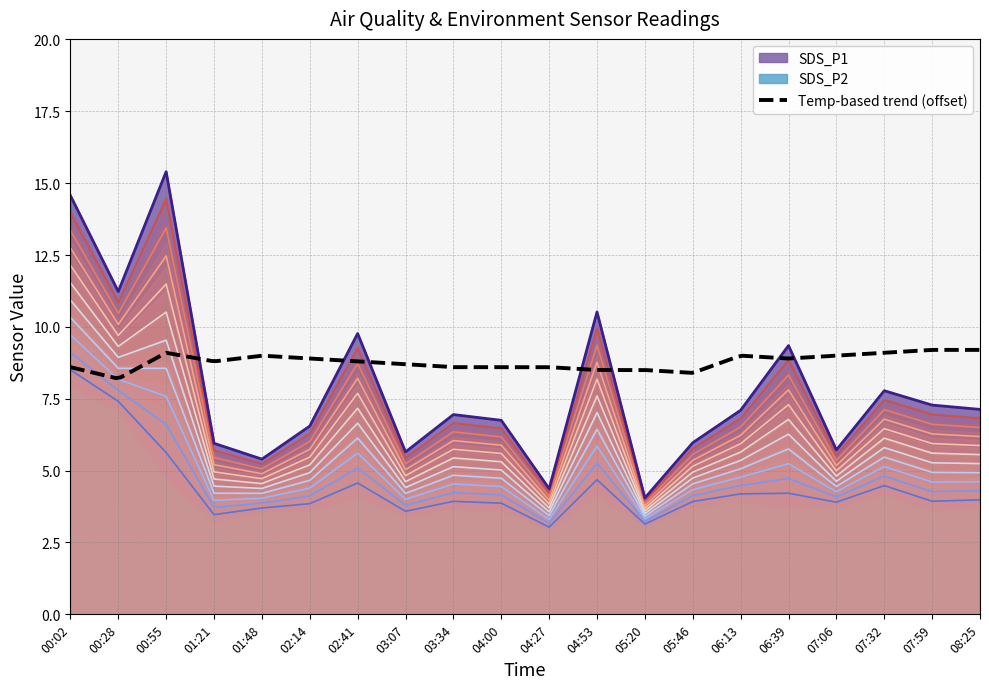

In SDS_P2, how many points are lower than both neighbors (excluding endpoints)?

6